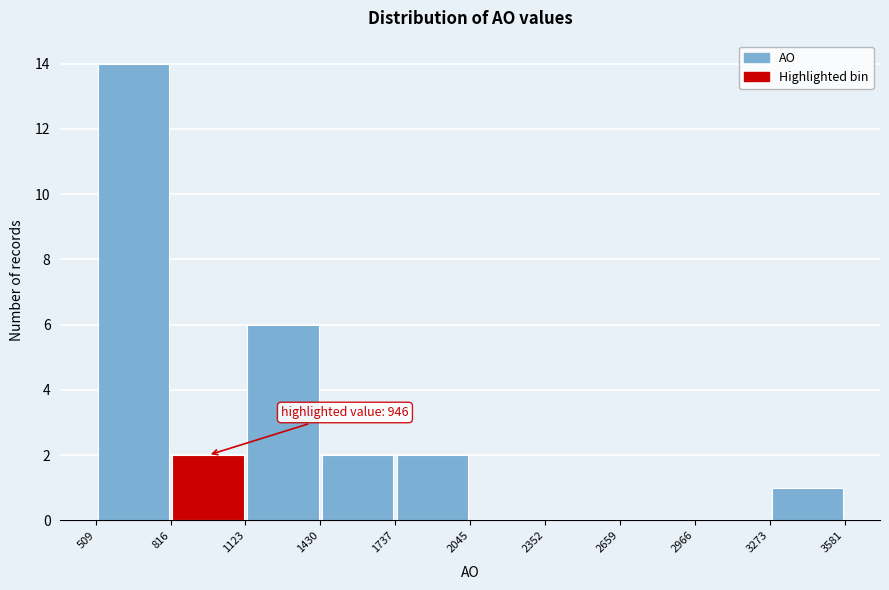

Which range on the x-axis has the tallest bar?

509 to 816